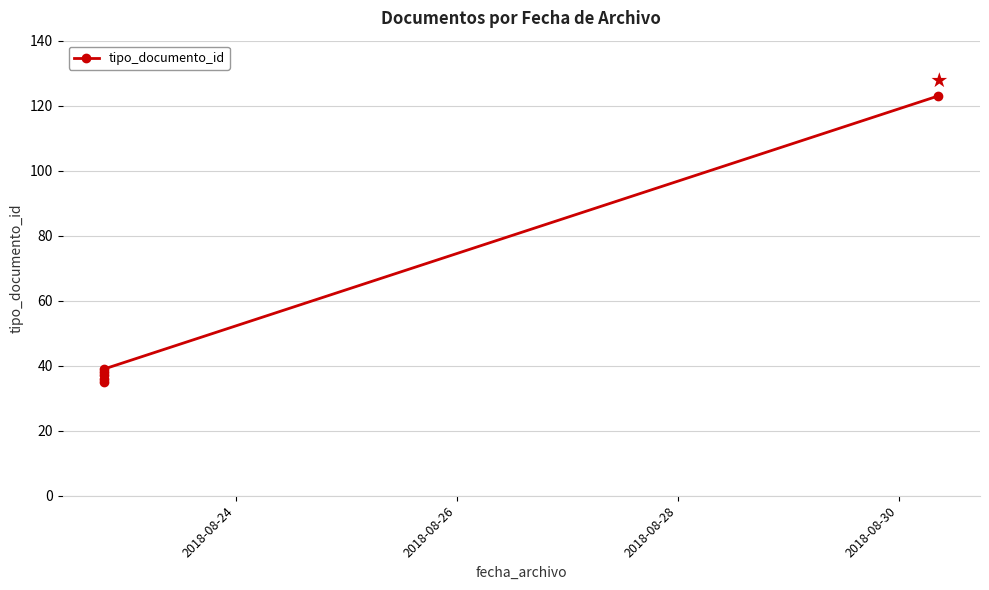

How many series are shown in this chart?

1